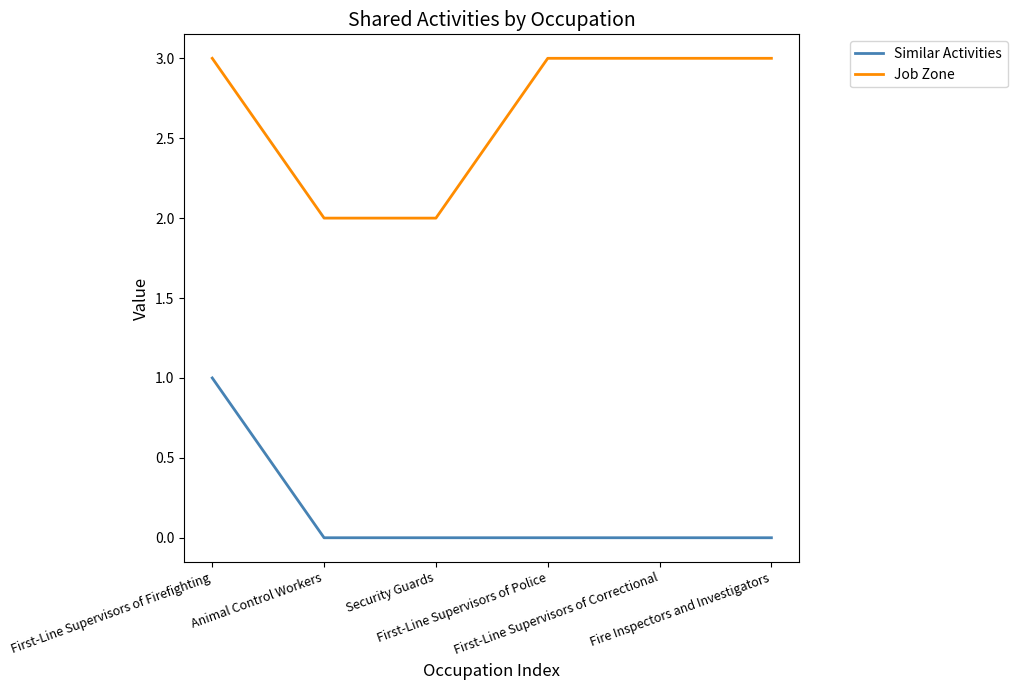

How many Job Zone values are between 2 and 3?

6